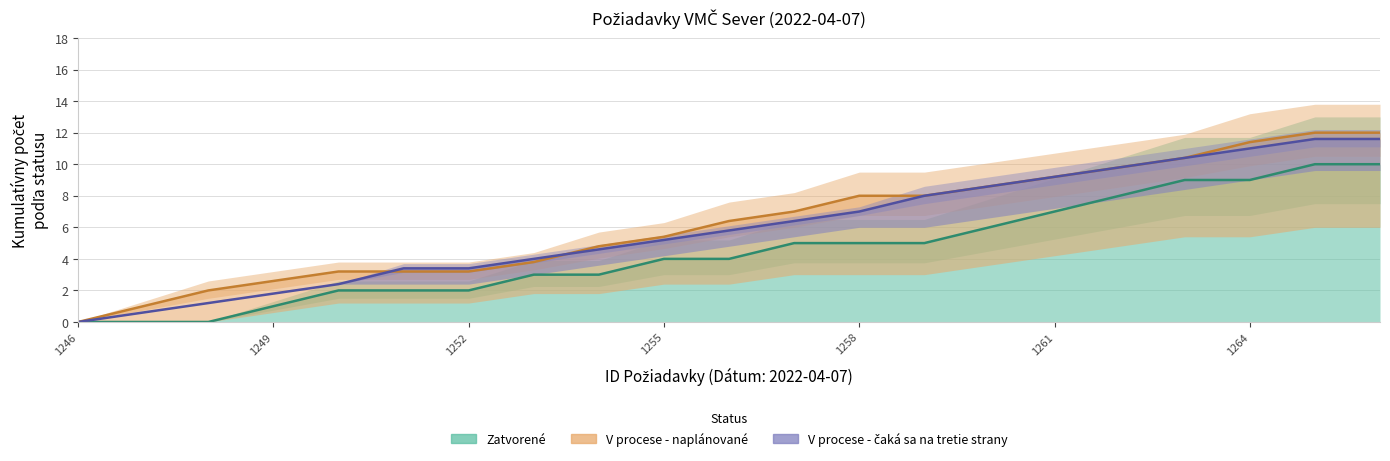

Which series has the widest spread of values?

V procese - naplánované